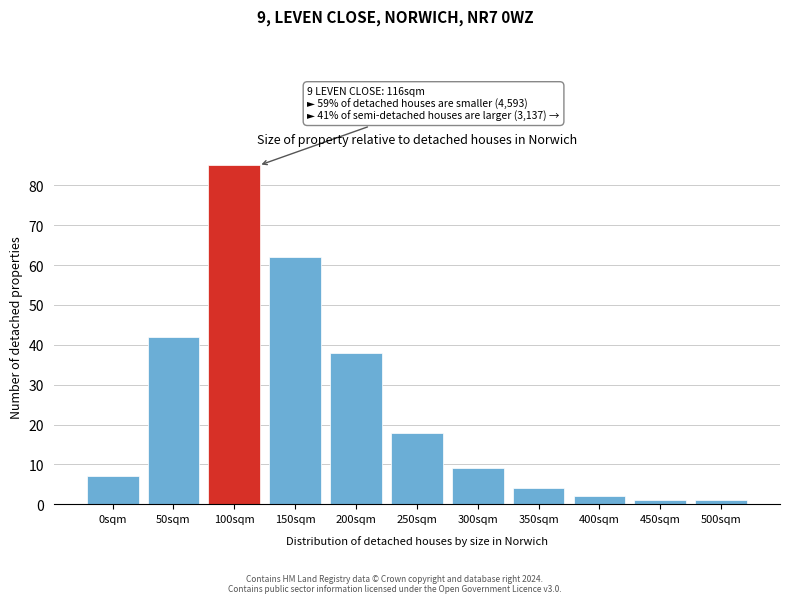

Reading left to right, transcribe all the data shown in this chart.

7	42	85	62	38	18	9	4	2	1	1